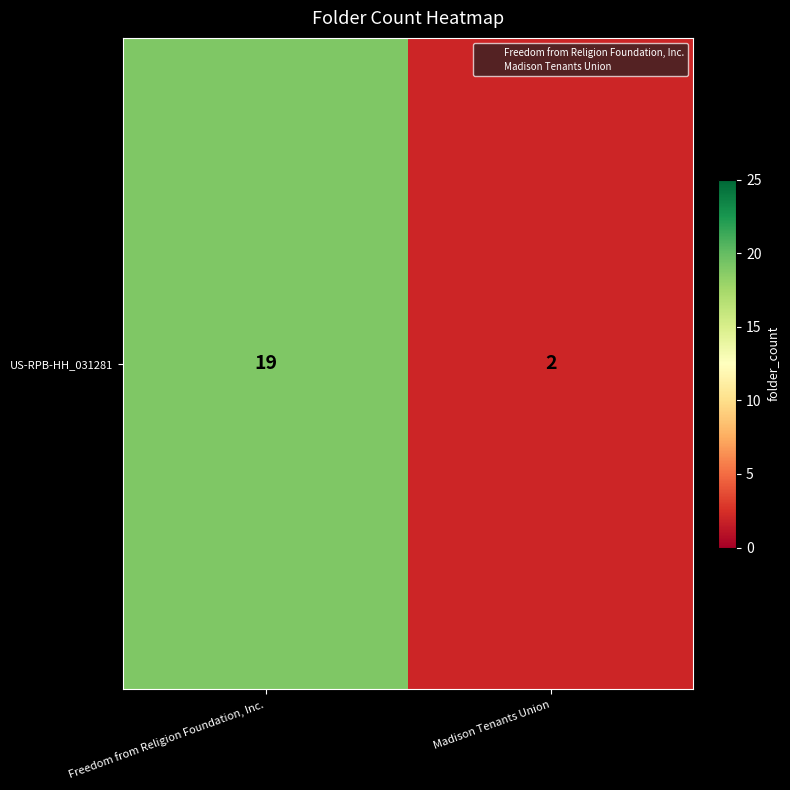

Rank the categories by value from highest to lowest.

Freedom from Religion Foundation, Inc., Madison Tenants Union